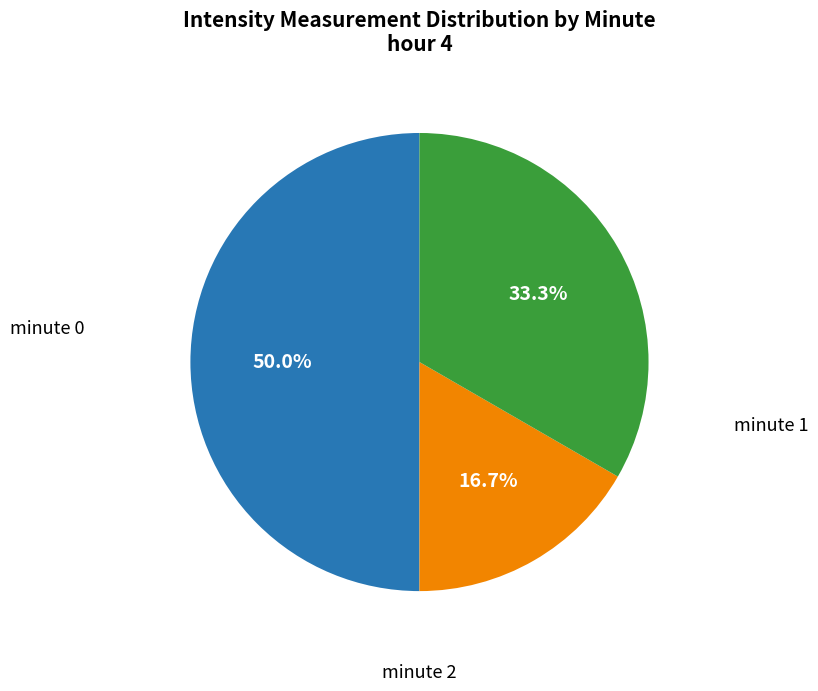

To the nearest percent, what is the average slice percentage?

33%